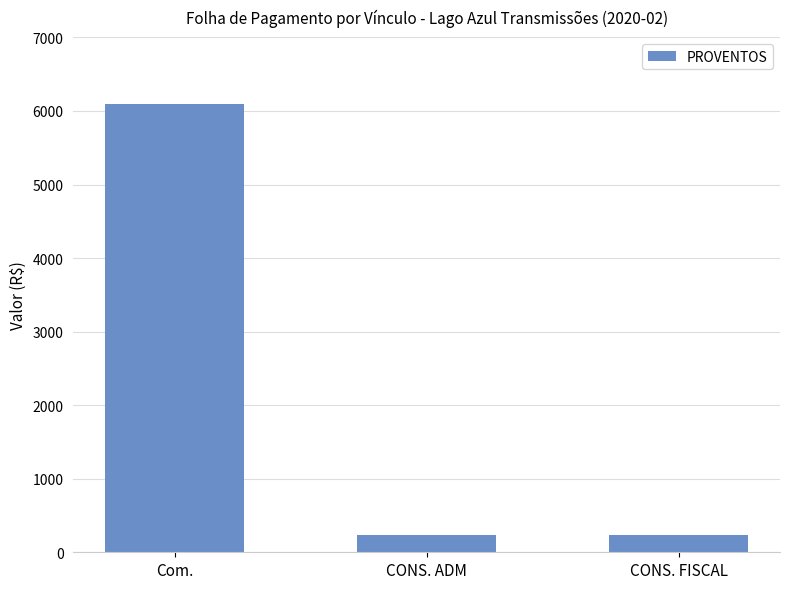

What is the label of the 2nd bar from the right?

CONS. ADM